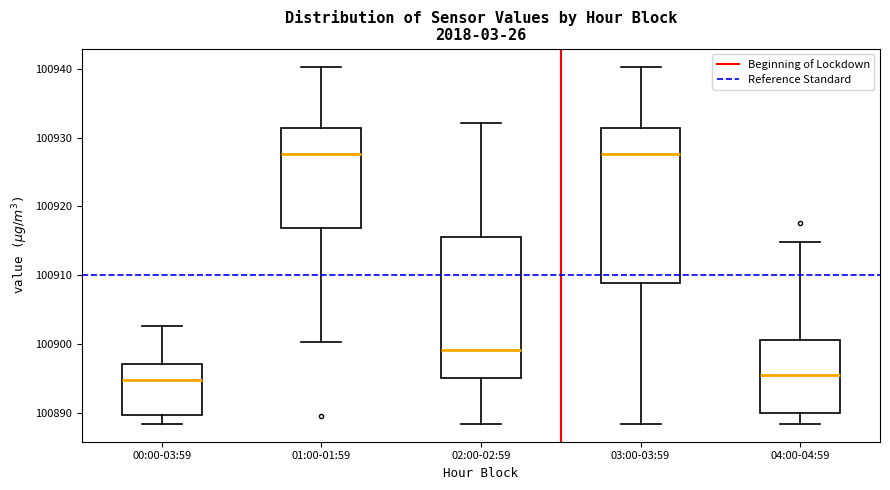

Reading left to right, read every box against the y-axis: the position of its median line, the range the box covers, and the ends of its whiskers. The values are not printed on the chart, so give them approximately, as read against the axis.

00:00-03:59: median 100895, box 100890 to 100897, whiskers 100888 to 100903
01:00-01:59: median 100928, box 100917 to 100931, whiskers 100900 to 100940
02:00-02:59: median 100899, box 100895 to 100916, whiskers 100888 to 100932
03:00-03:59: median 100928, box 100909 to 100931, whiskers 100888 to 100940
04:00-04:59: median 100896, box 100890 to 100901, whiskers 100888 to 100915